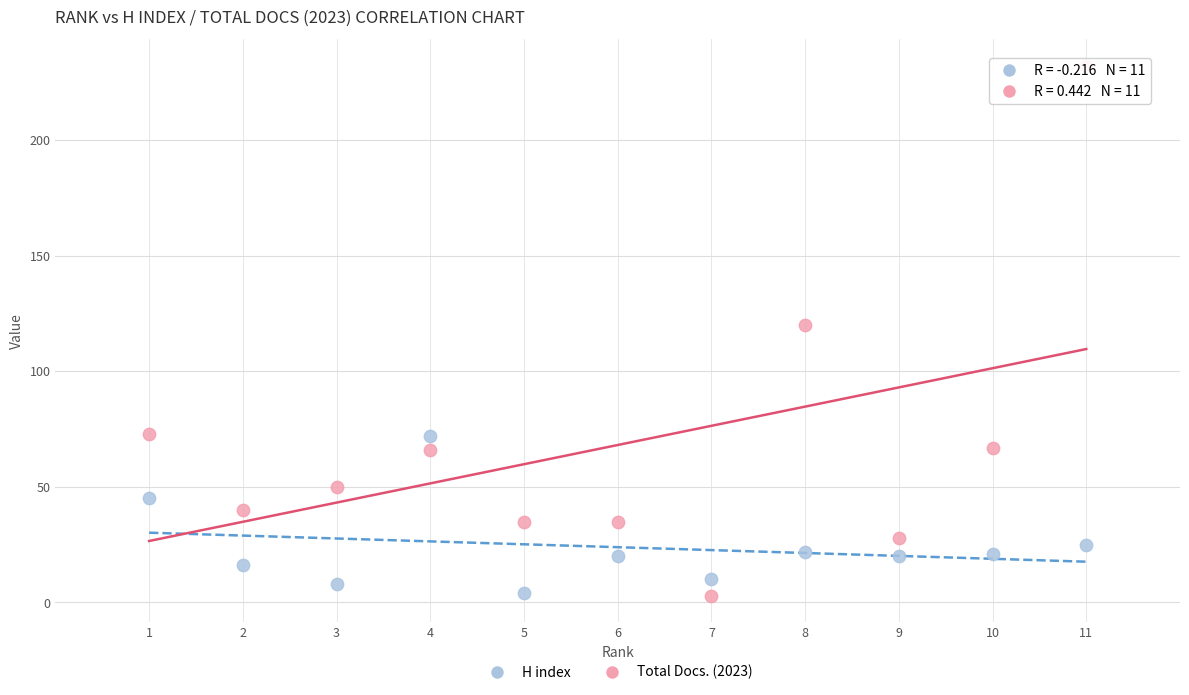

Which series has the largest Y range (max minus min)?

Total Docs. (2023)